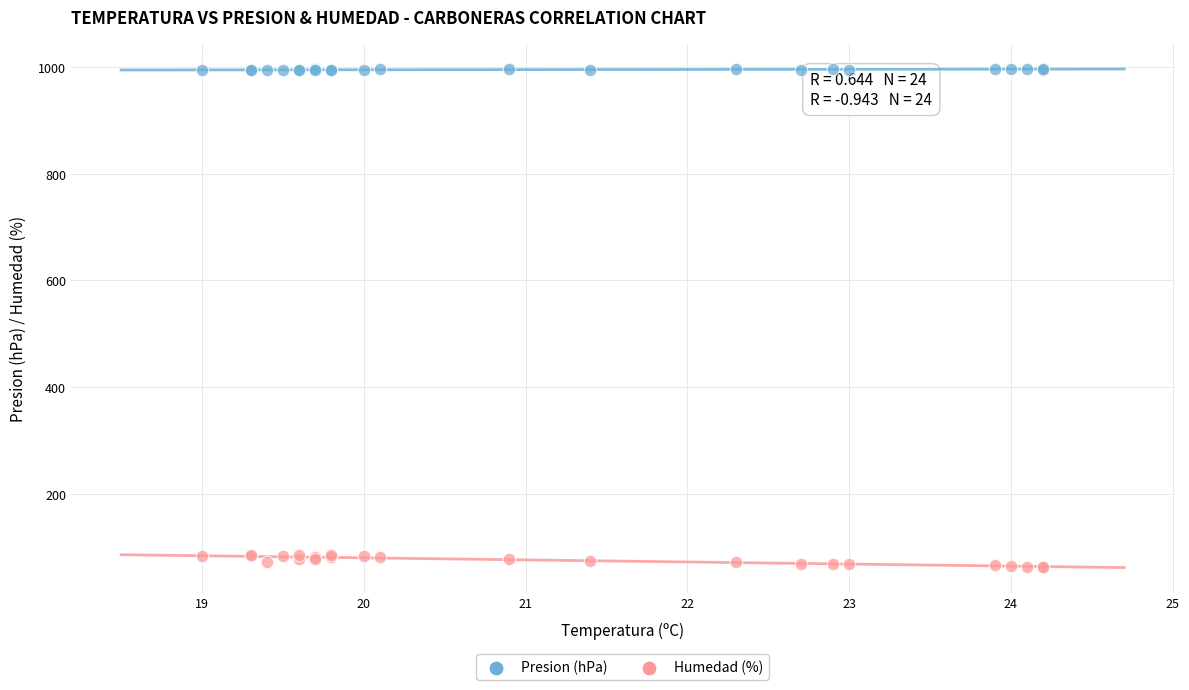

Which series has the widest spread of Y values?

Humedad (%)